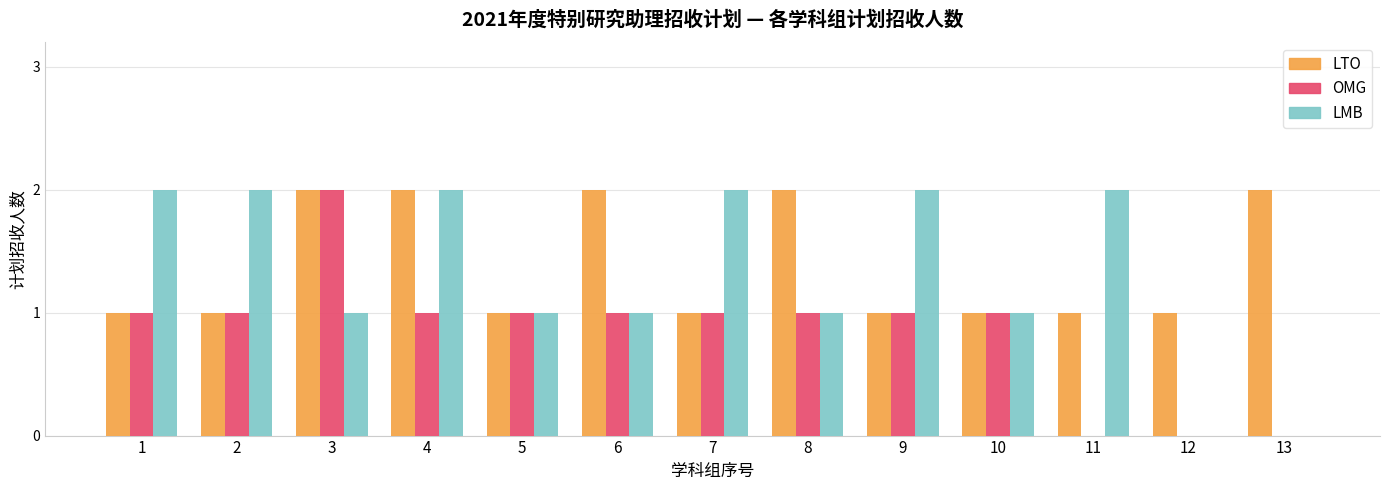

How many OMG values are between 1 and 2?

10